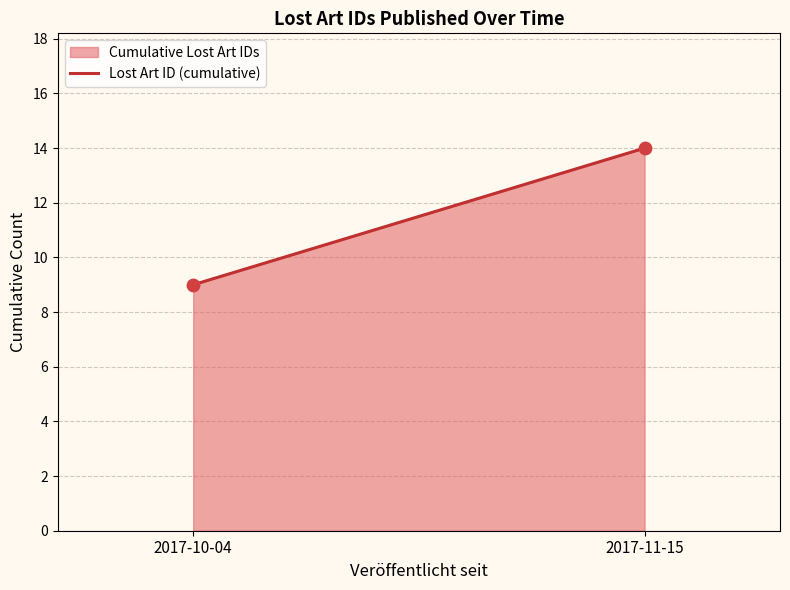

What Y value in the scatter plot is closest to 11?

9